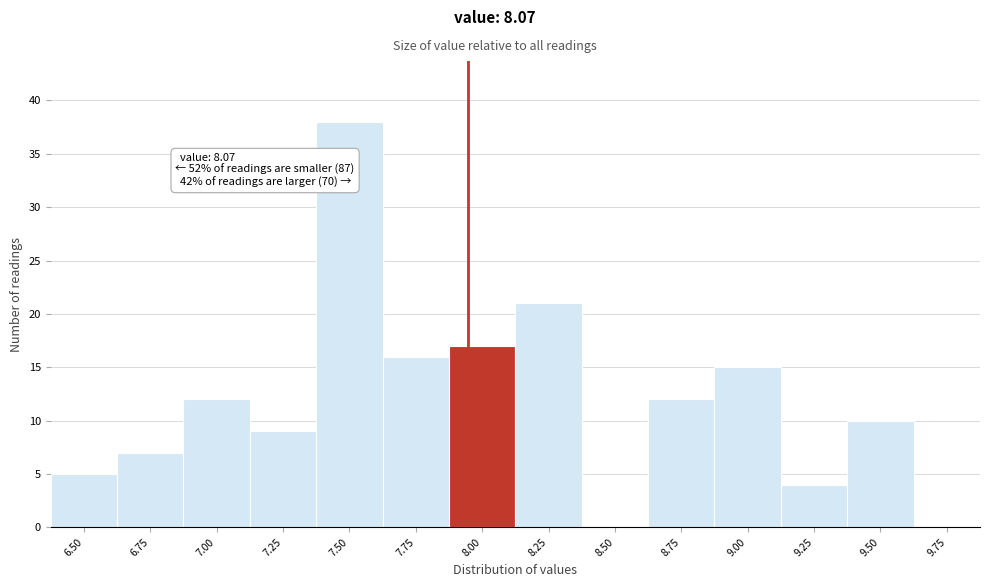

Reading left to right, list all the values displayed in this chart.

6.50=5	6.75=7	7.00=12	7.25=9	7.50=38	7.75=16	8.00=17	8.25=21	8.50=0	8.75=12	9.00=15	9.25=4	9.50=10	9.75=0